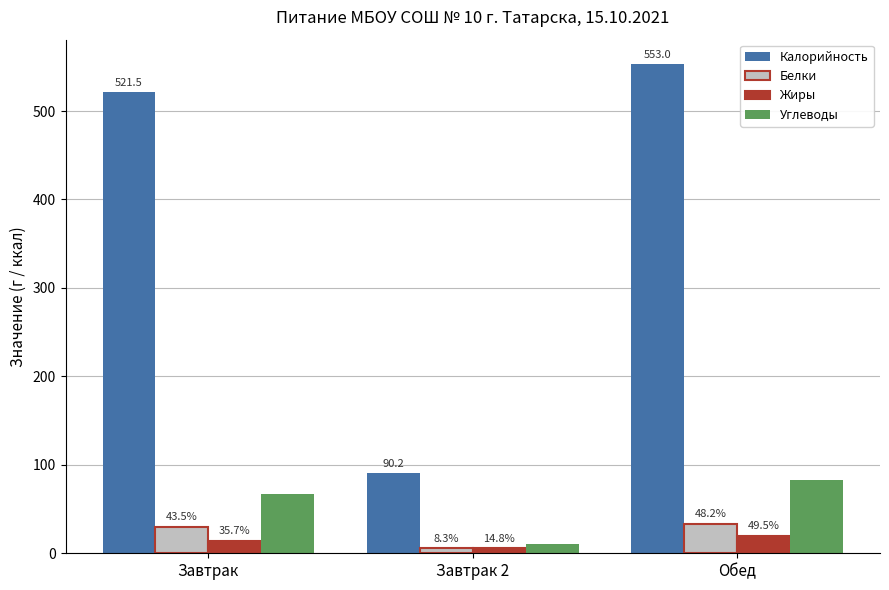

Are the bars horizontal?

No